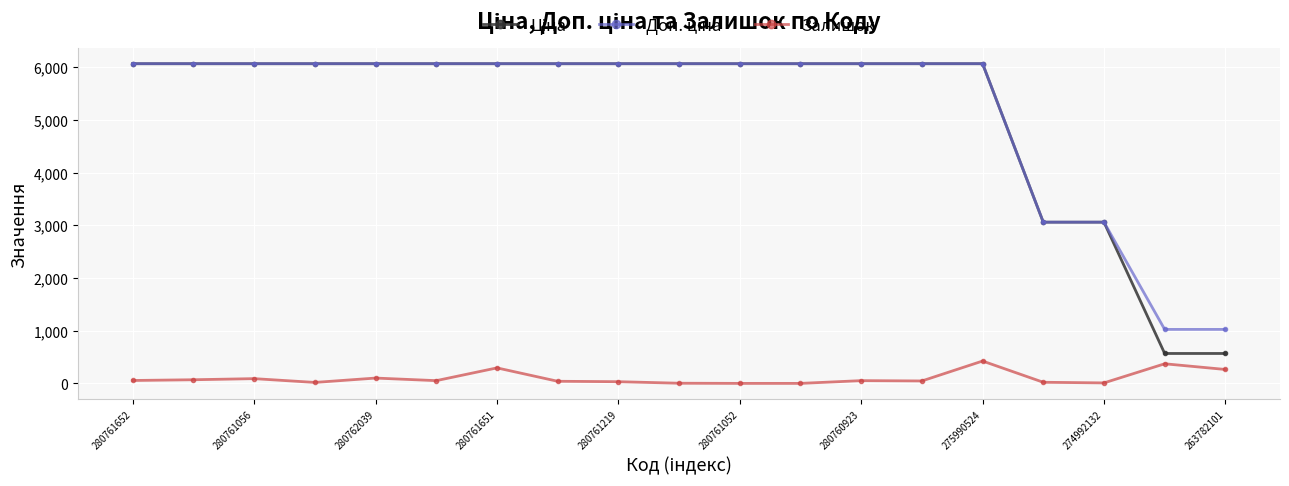

At how many categories does at least one series exceed 1759?

17